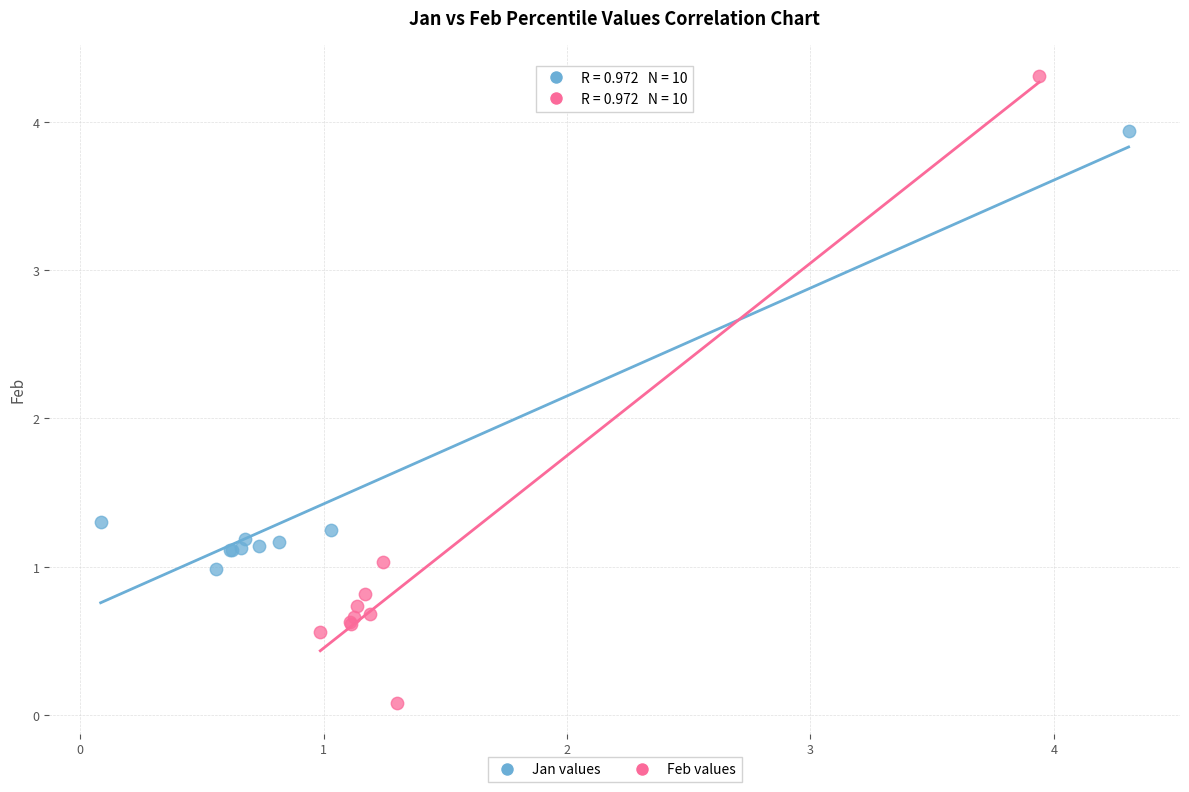

Which series has the largest Y range (max minus min)?

Feb values